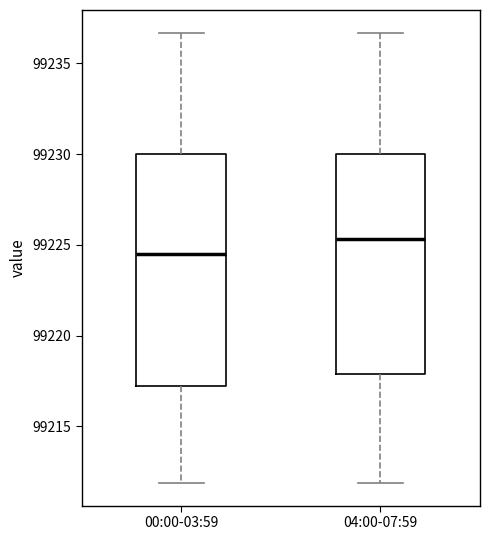

Comparing the boxes themselves (not the whiskers), which one is the tallest?

00:00-03:59